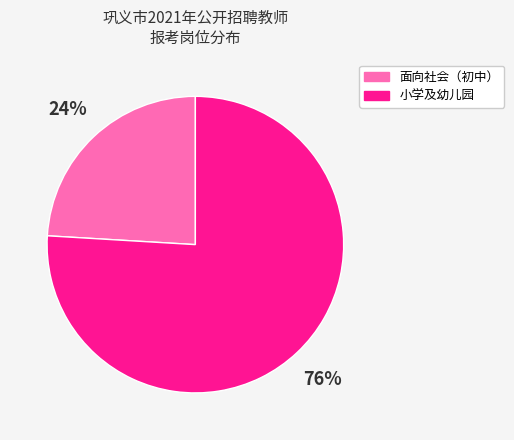

To the nearest percent, what is the difference between the largest and smallest slice percentages?

52%